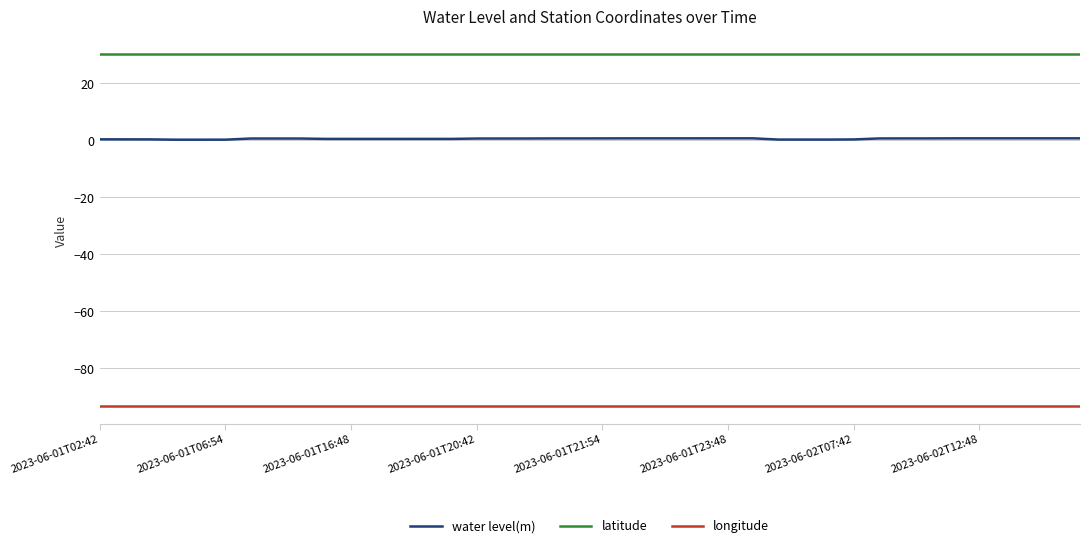

True or false: water level(m) and latitude cross at least once.

False